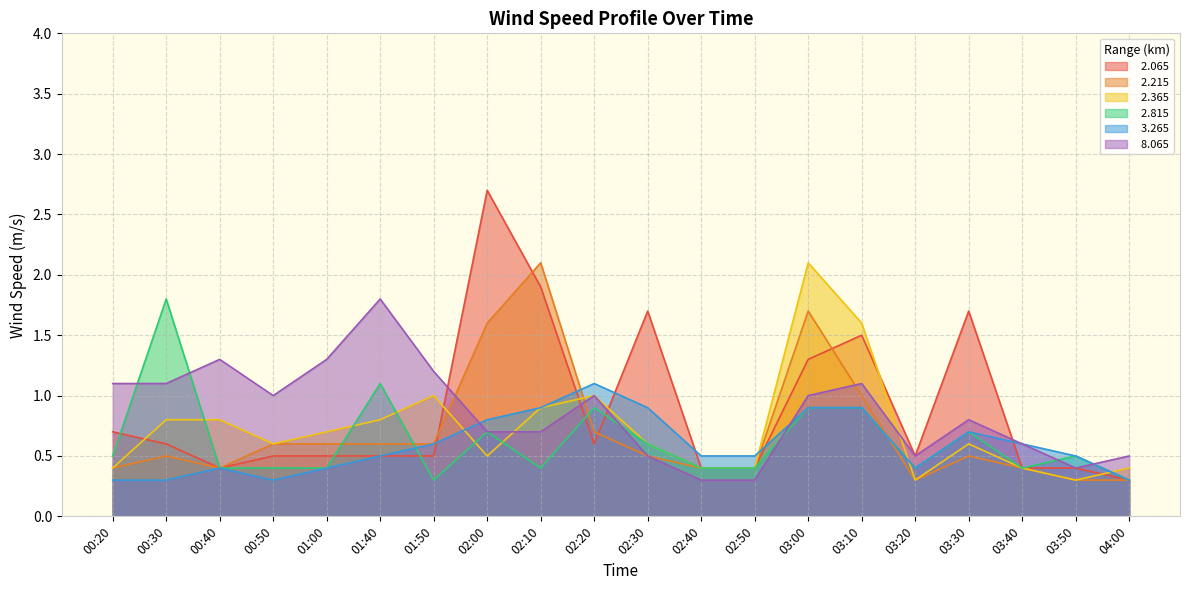

Which category has the highest value in the   3.265 series?

02:20